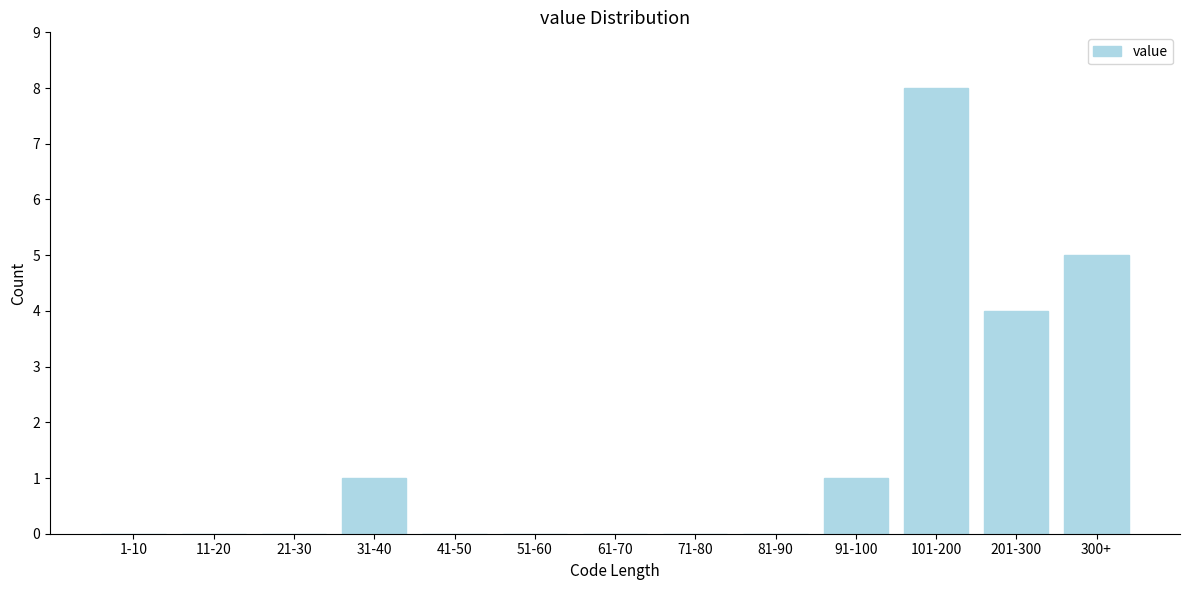

Reading left to right, extract all data points from this chart.

1-10=0	11-20=0	21-30=0	31-40=1	41-50=0	51-60=0	61-70=0	71-80=0	81-90=0	91-100=1	101-200=8	201-300=4	300+=5